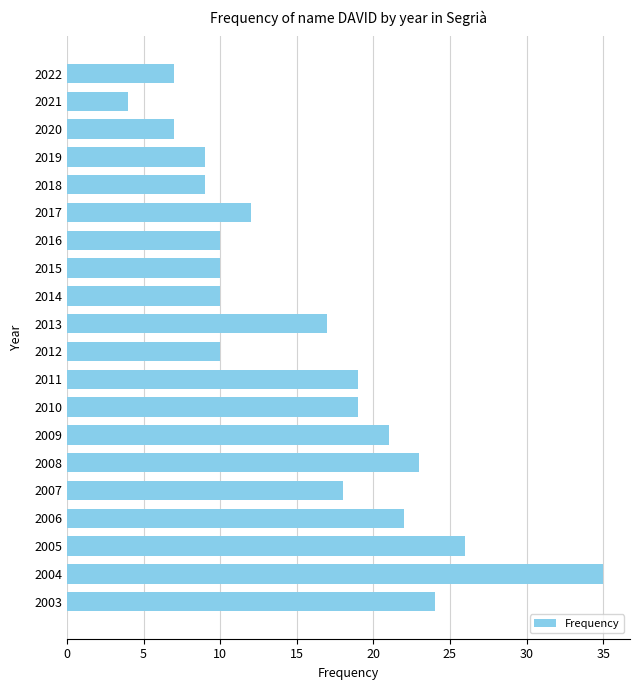

The chart shows a value of 6 at 2015. True or false?

False